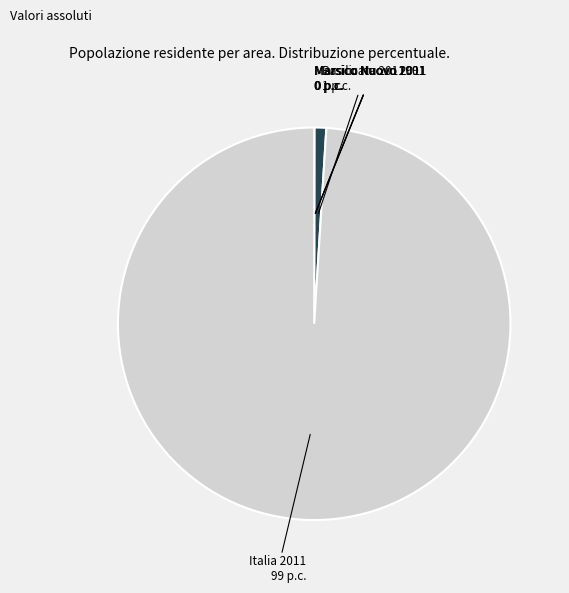

True or false: Italia 2011 accounts for 90% of the total.

False